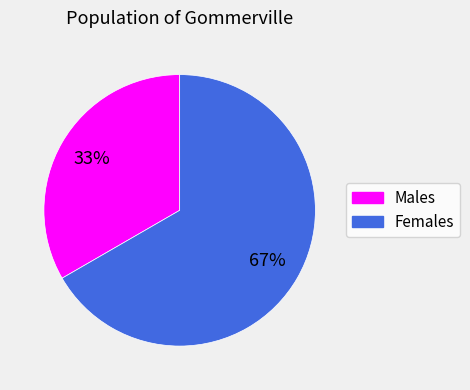

To the nearest percent, what is the average slice percentage?

50%